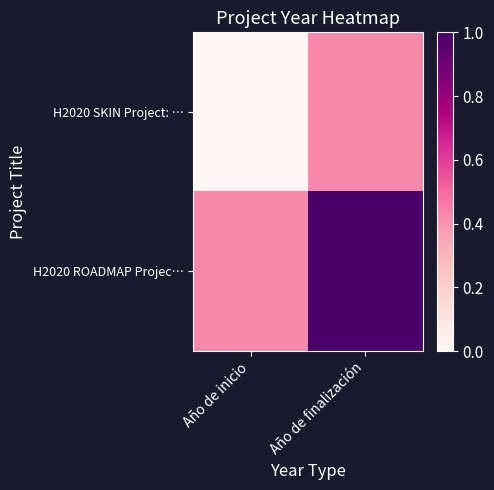

Reading left to right, what are all the values shown in this chart?

H2020 SKIN Project: …: Año de inicio=0.0	Año de finalización=0.4
H2020 ROADMAP Projec…: Año de inicio=0.4	Año de finalización=1.0